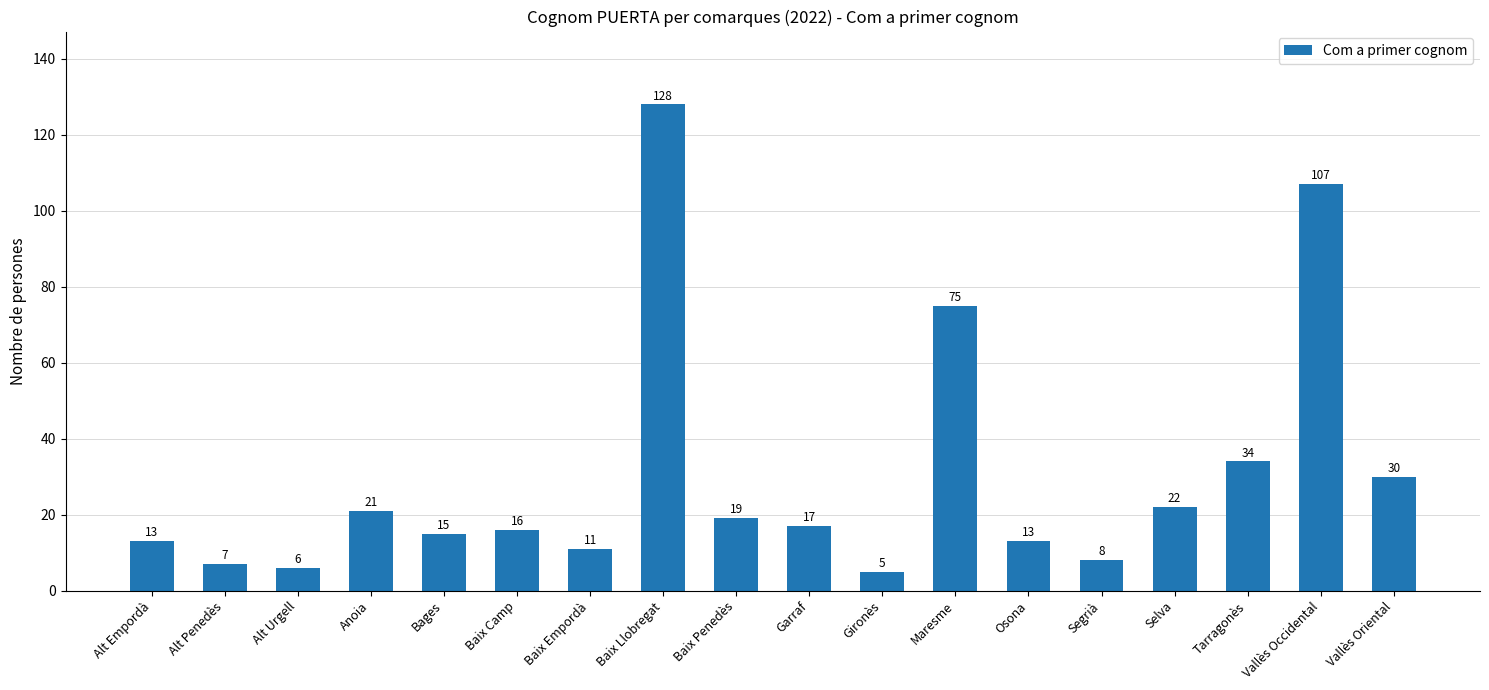

Reading left to right, extract all data points from this chart.

Alt Empordà=13	Alt Penedès=7	Alt Urgell=6	Anoia=21	Bages=15	Baix Camp=16	Baix Empordà=11	Baix Llobregat=128	Baix Penedès=19	Garraf=17	Gironès=5	Maresme=75	Osona=13	Segrià=8	Selva=22	Tarragonès=34	Vallès Occidental=107	Vallès Oriental=30